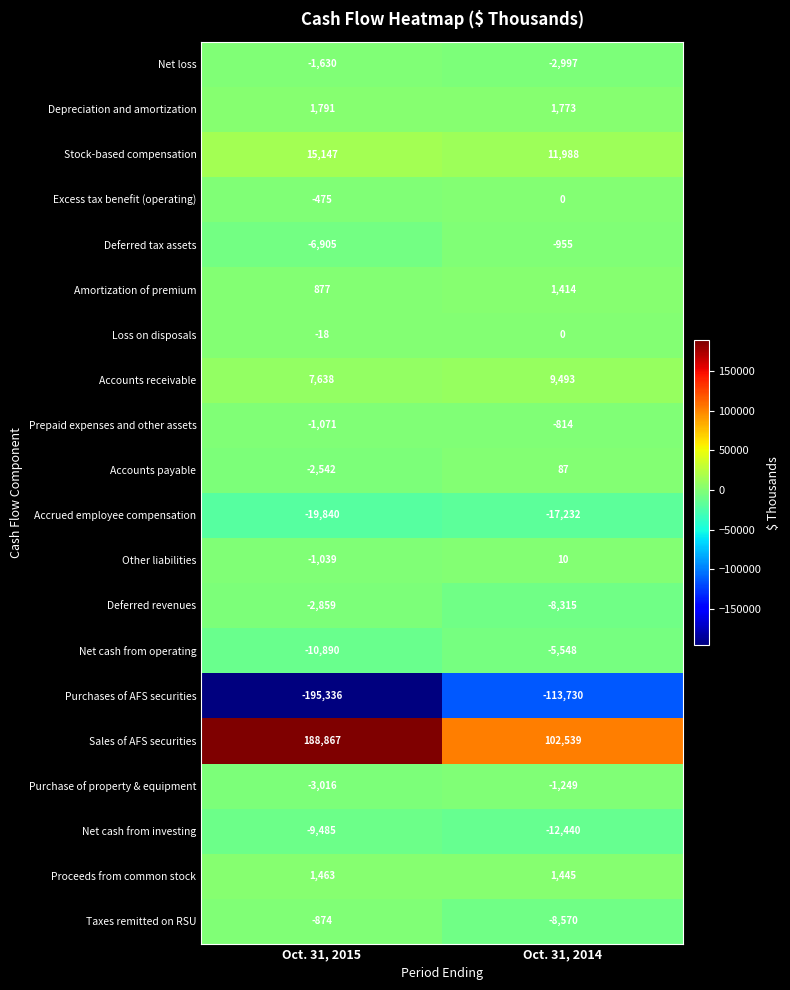

Where is Accounts receivable nearest to the value 8565?

Oct. 31, 2015